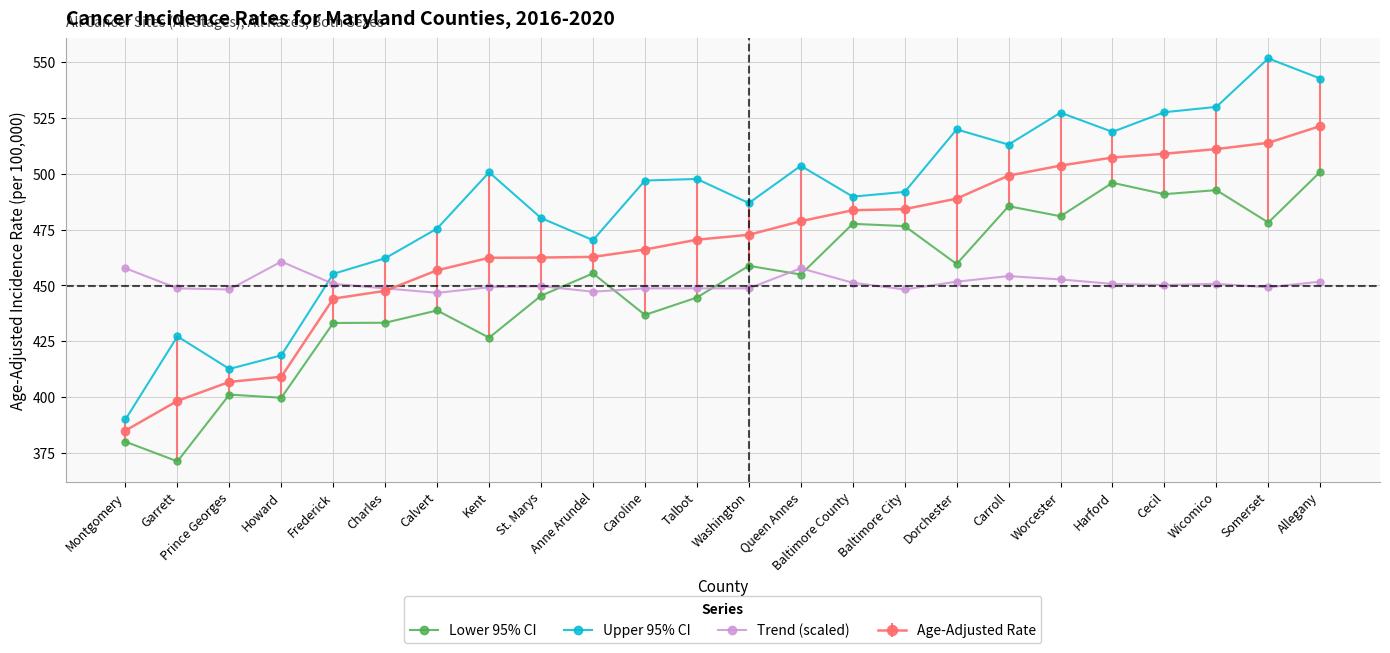

At Queen Annes, list the series in order from smallest to largest.

Lower 95% CI, Trend (scaled), Age-Adjusted Rate, Upper 95% CI